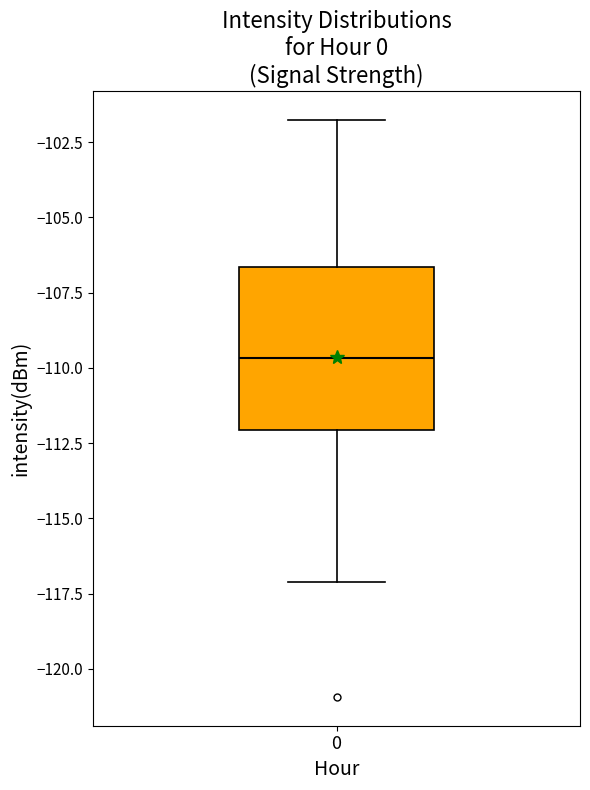

Read this box plot against the y-axis: the position of the median line, the range covered by the box, and the ends of both whiskers. The values are not printed on the chart, so give them approximately, as read against the axis.

median -109.5, box -112.0 to -106.5, whiskers -117.0 to -102.0